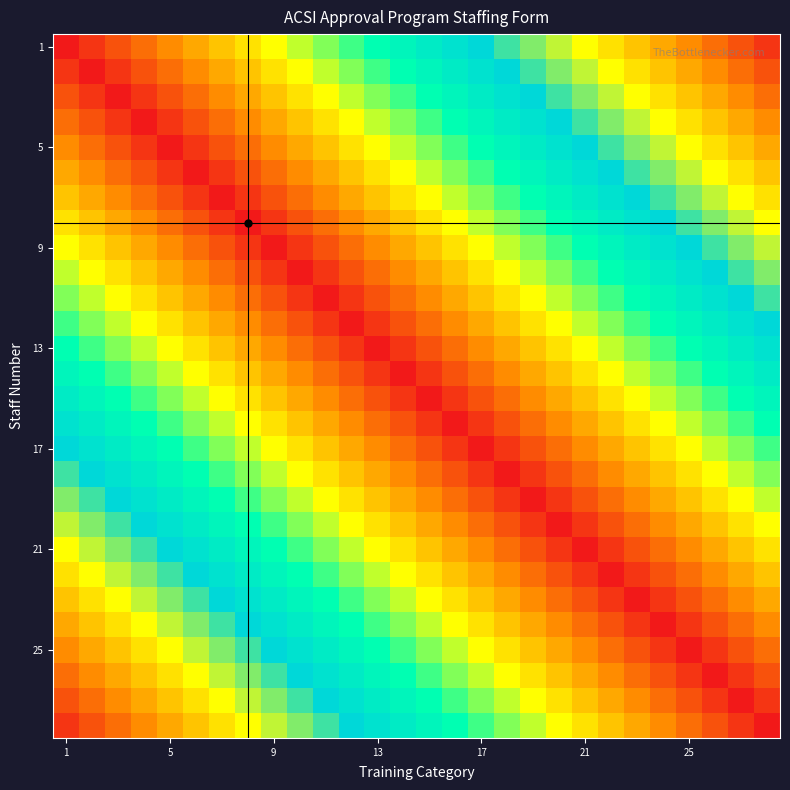

Which category has the lowest value across all series?

1